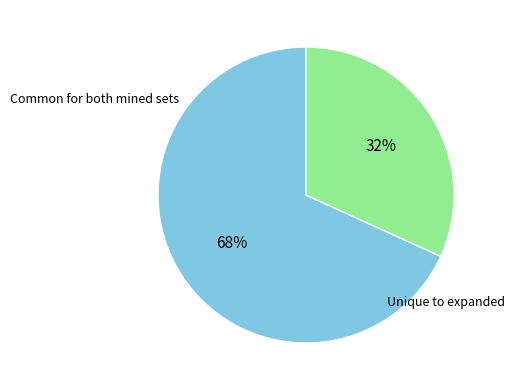

To the nearest percent, what is the difference between the largest and smallest slice percentages?

36%